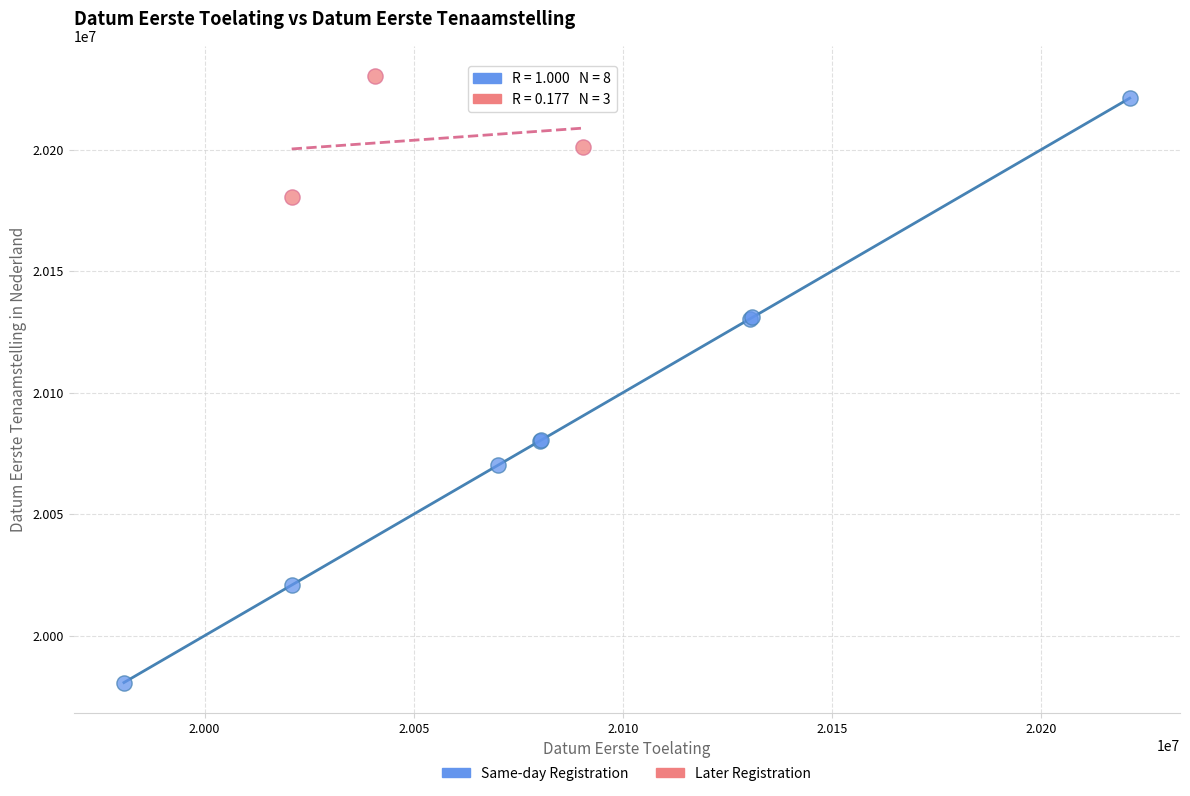

Which series reaches the minimum Y coordinate?

Same-day Registration